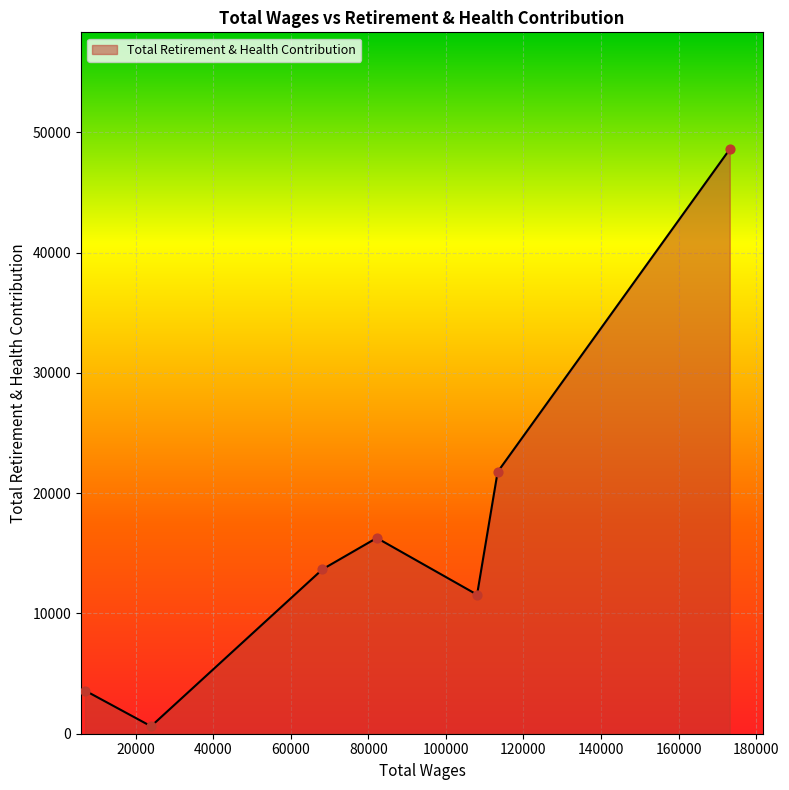

What is the maximum value shown in the chart?

48586